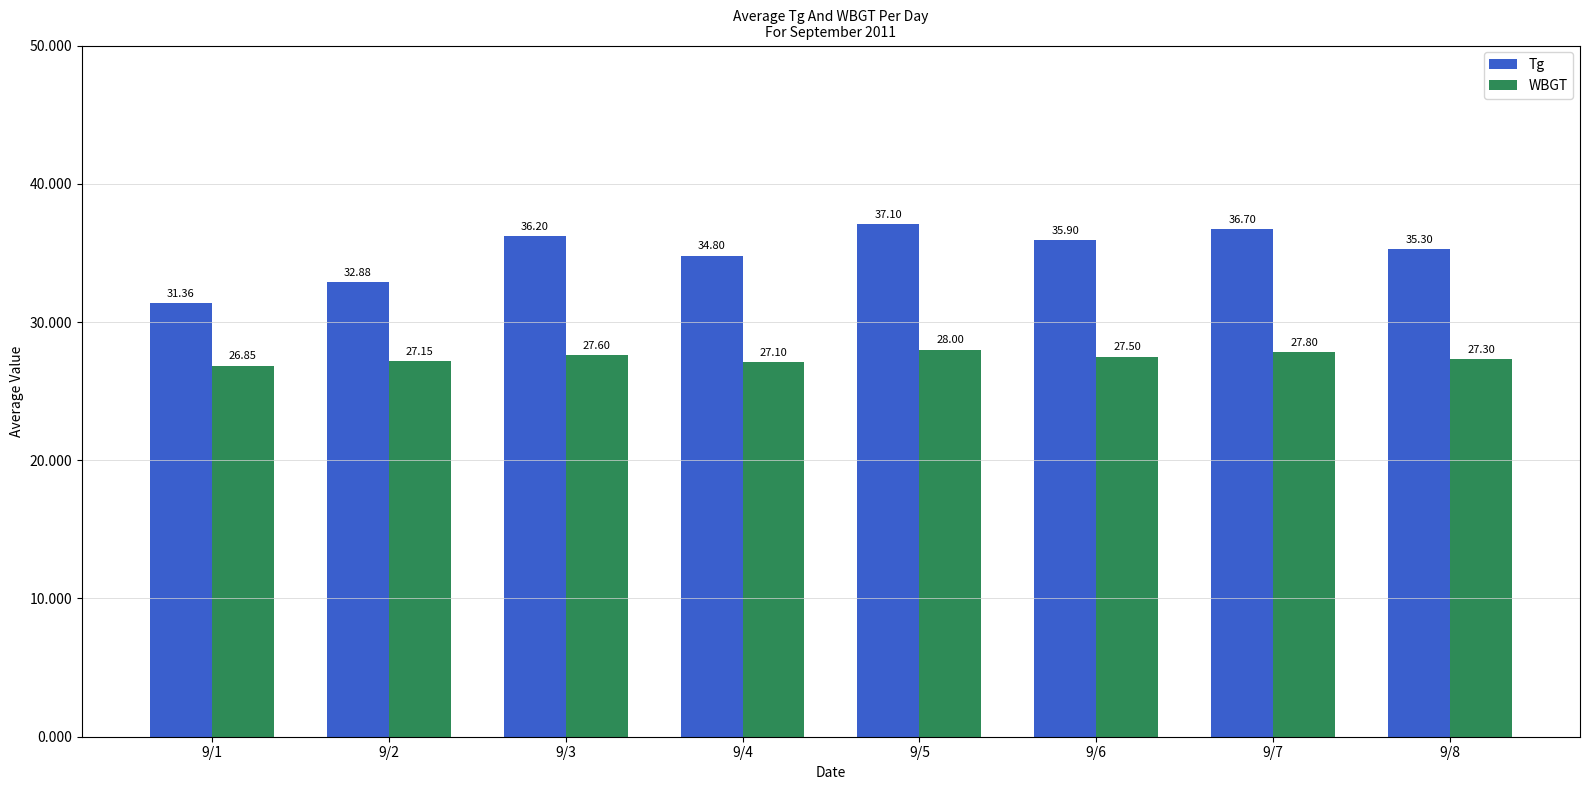

Between 9/1 and 9/6, which series saw the biggest shift?

Tg